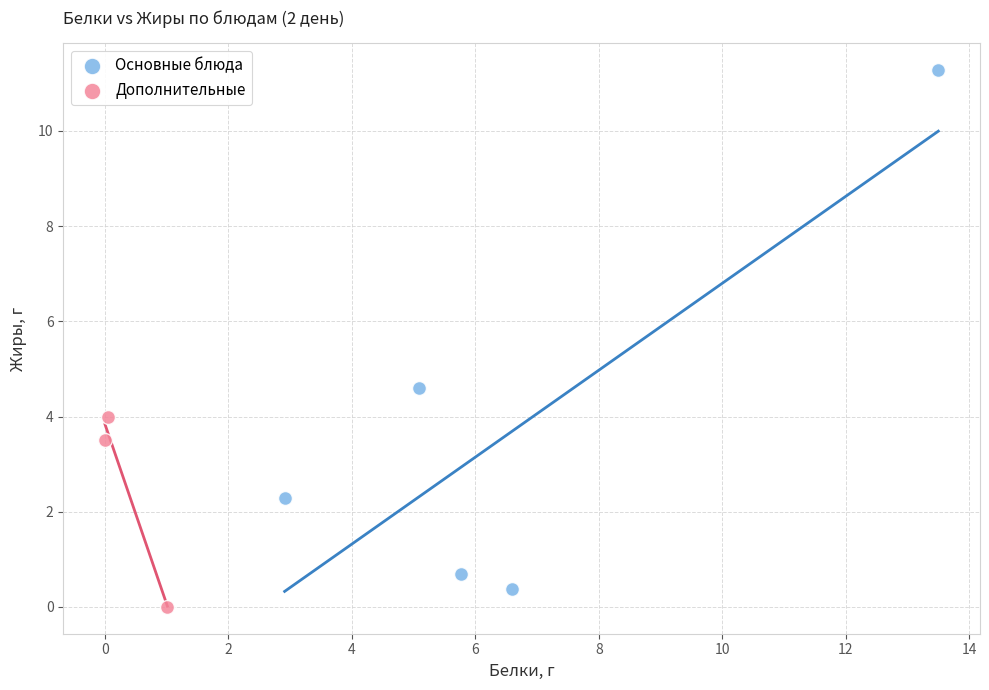

Which series has the largest Y range (max minus min)?

Основные блюда